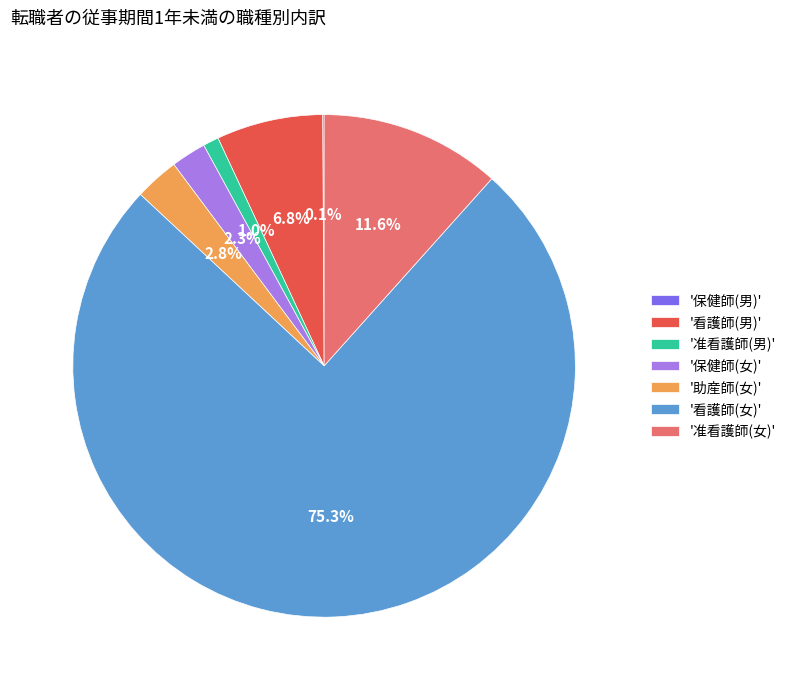

Is there a majority slice in this chart?

Yes